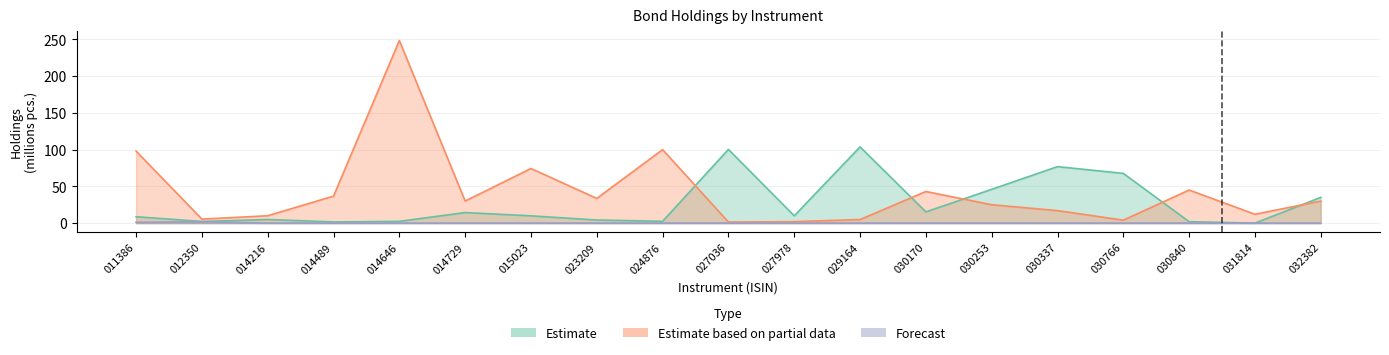

At how many categories does at least one series exceed 106?

1